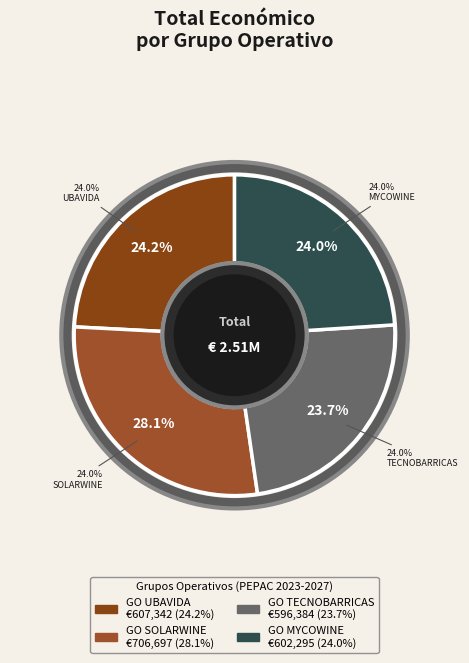

To the nearest percent, what portion does GO MYCOWINE represent?

24%